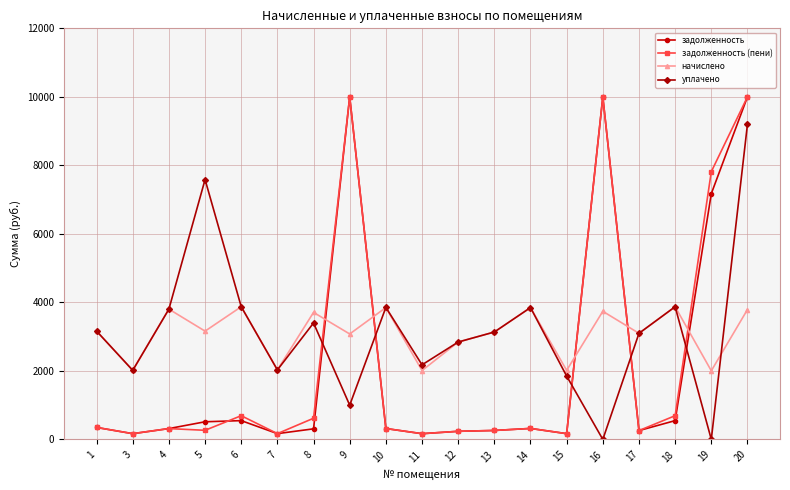

What is the difference between the задолженность values at 10 and 3?

150.0